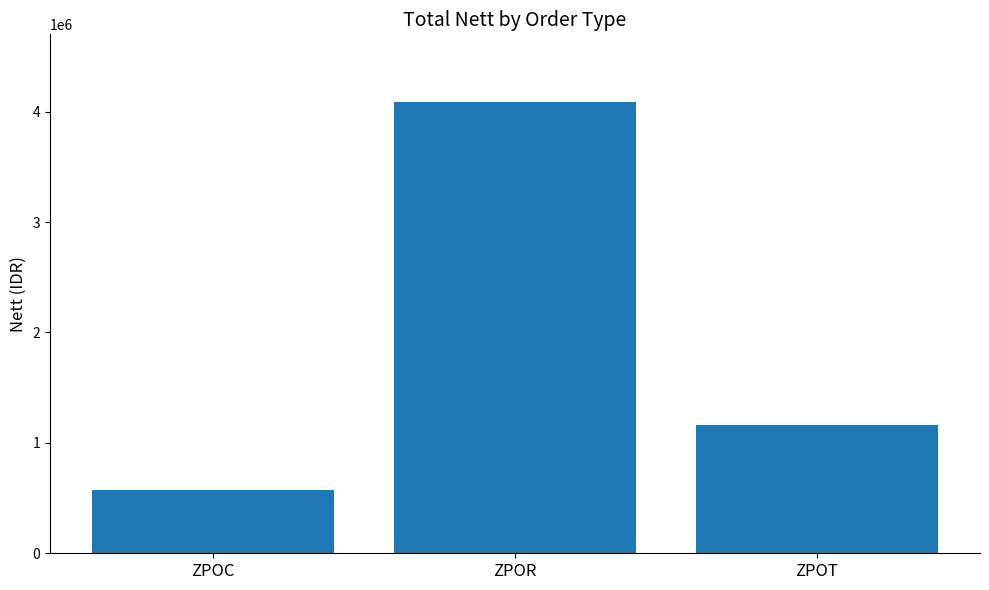

Reading left to right, what are all the values shown in this chart?

ZPOC=572002	ZPOR=4087304	ZPOT=1160008